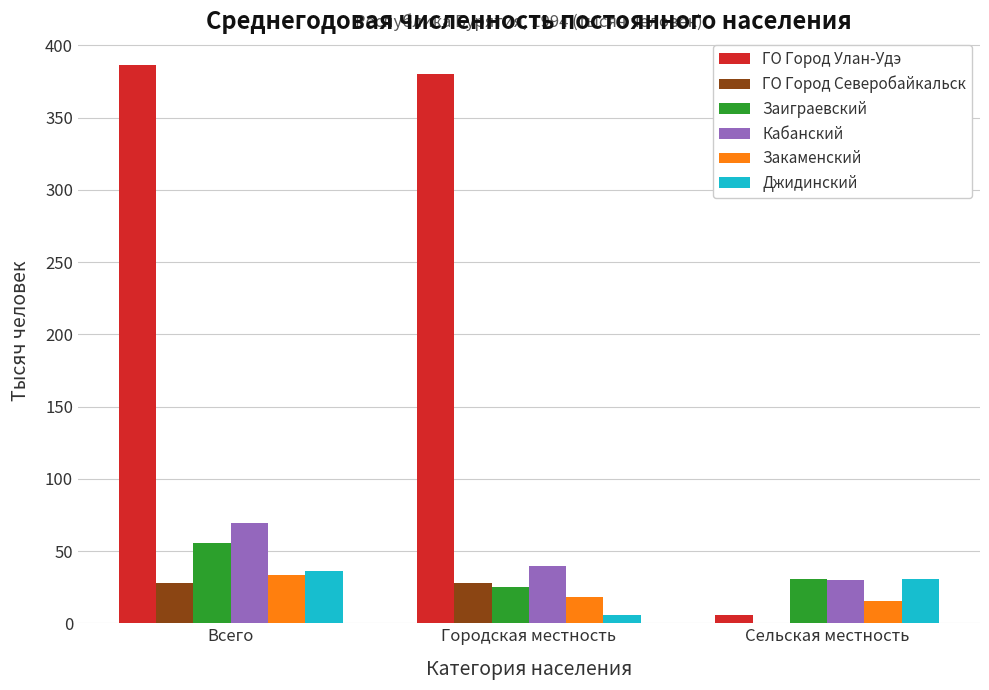

The ГО Город Северобайкальск series shows 28.1 at Всего. True or false?

True